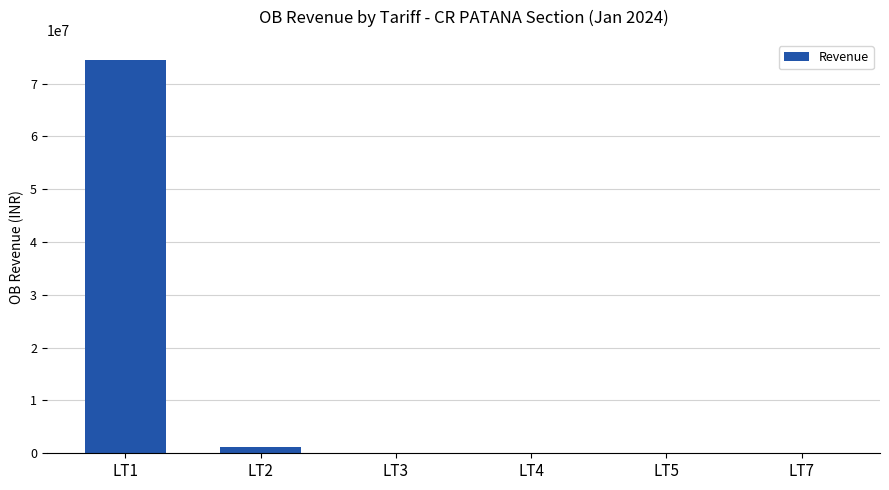

At which category does the chart reach its peak across all series?

LT1